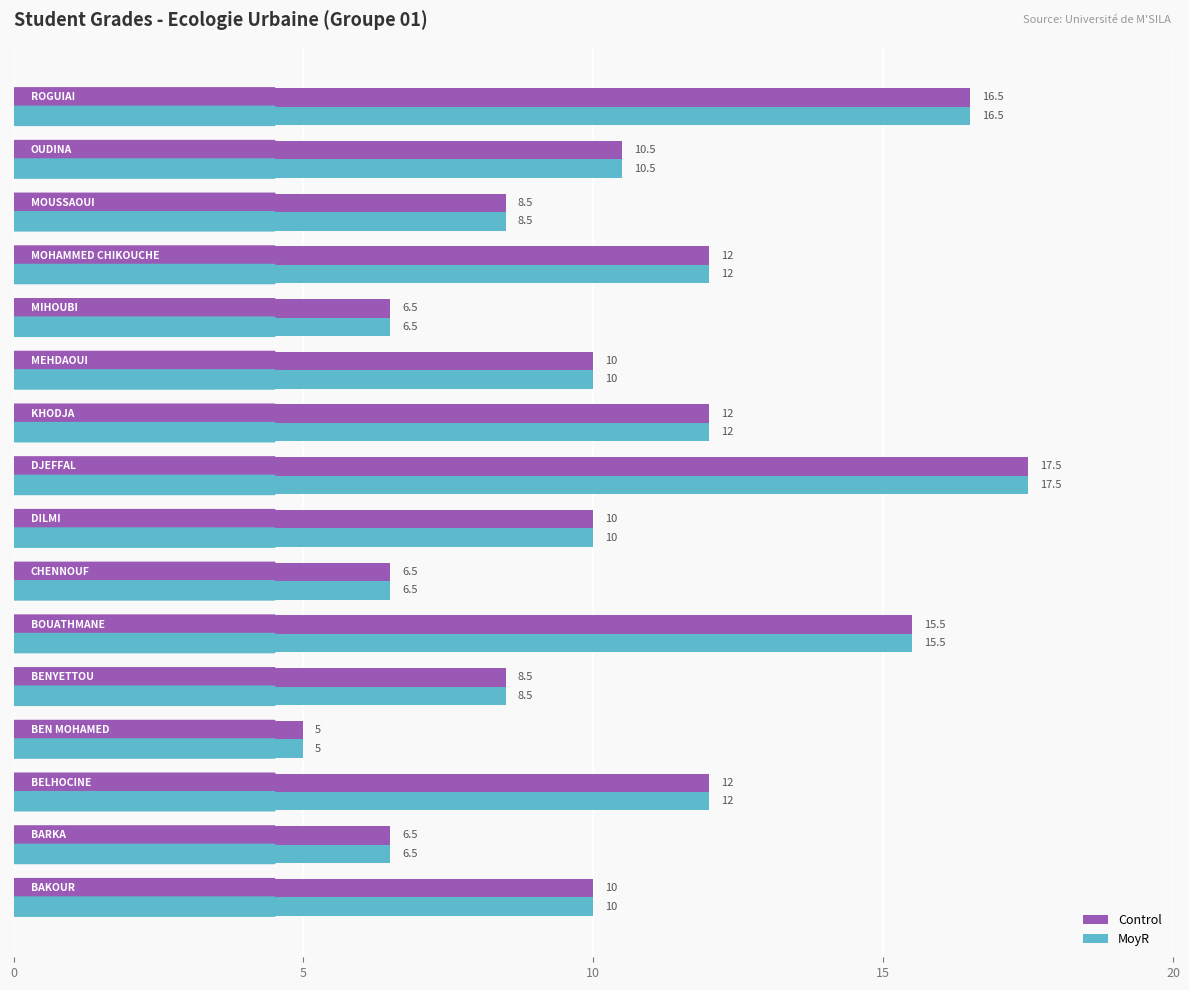

What is the minimum value for MoyR?

5.0